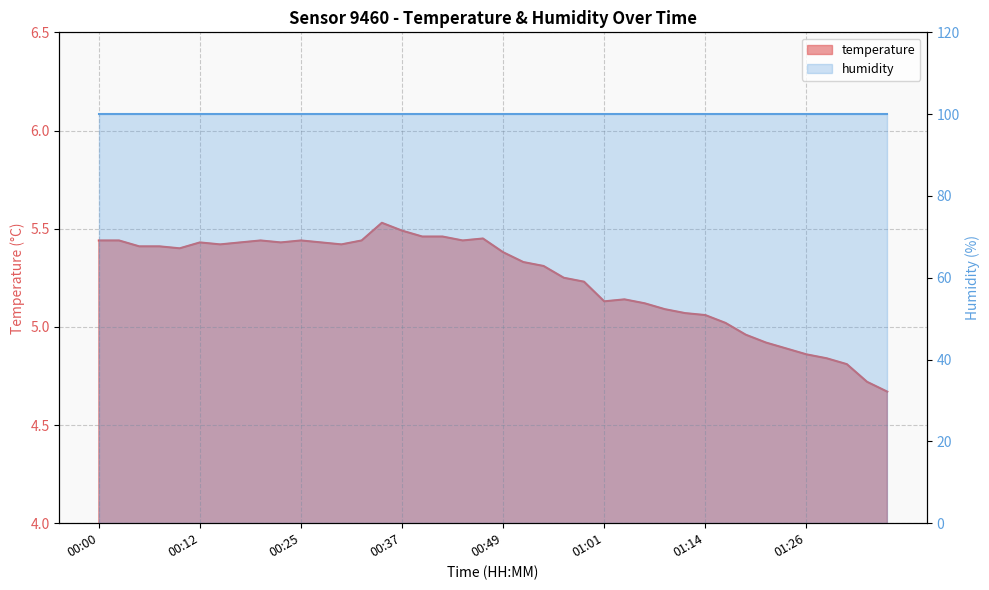

At which category does the data reach its first local peak?

00:12